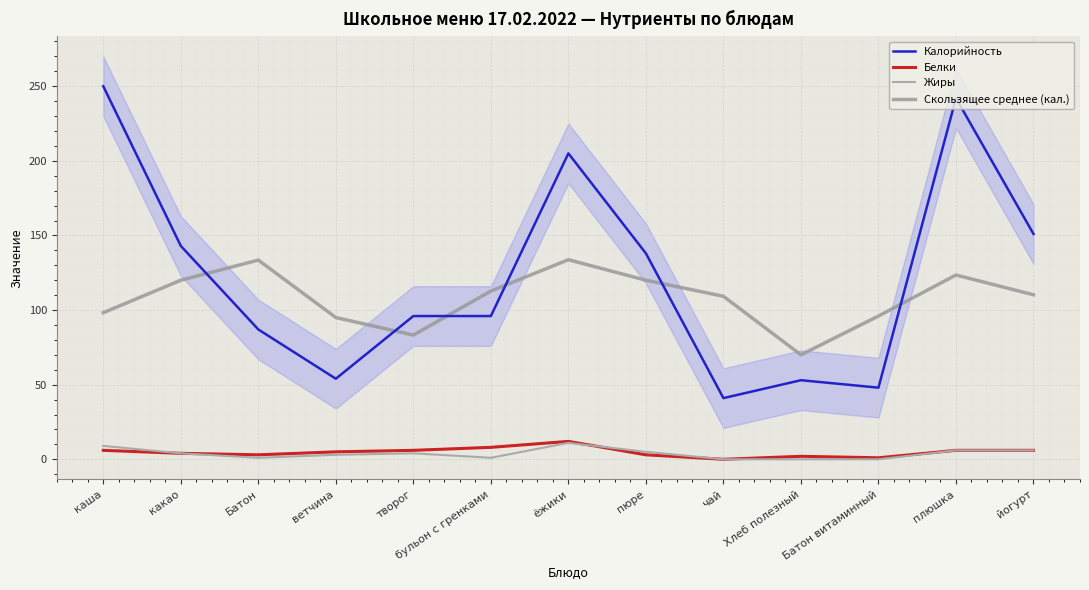

Which label corresponds to the largest value in the chart?

каша